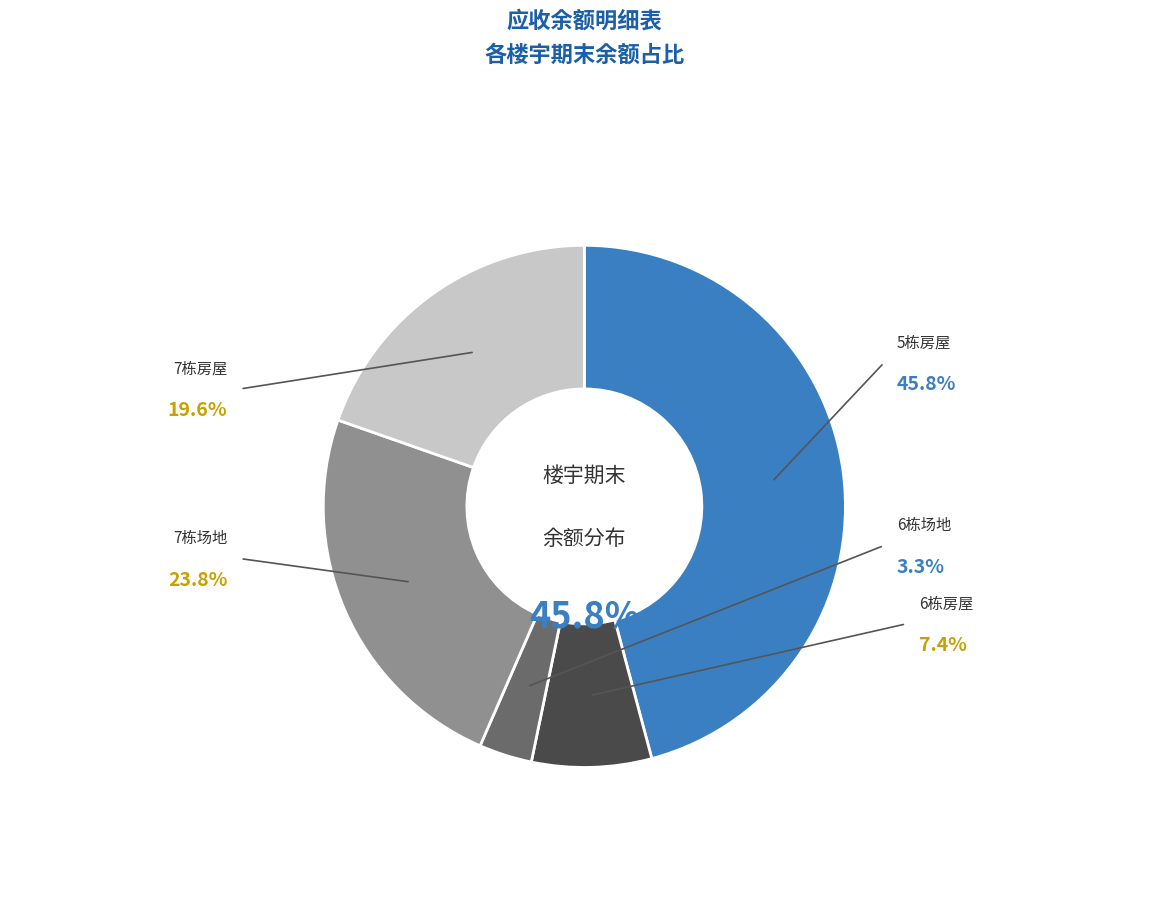

What is the change in value from 7栋场地 to 7栋房屋?

-22558